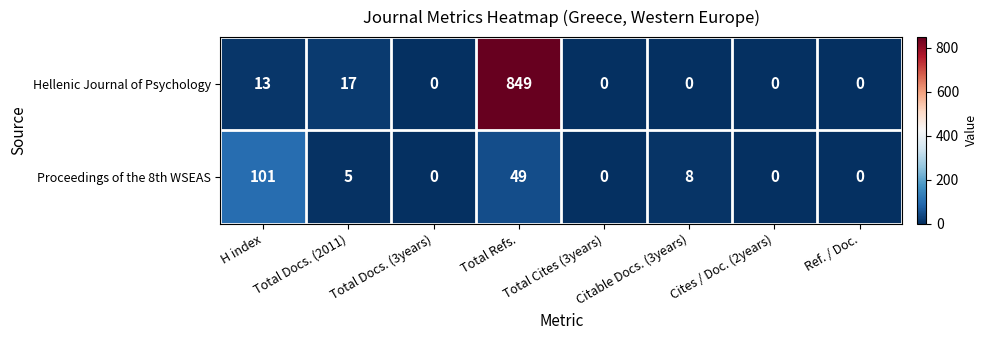

Is it true that Proceedings of the 8th WSEAS equals -45 at Ref. / Doc.?

False